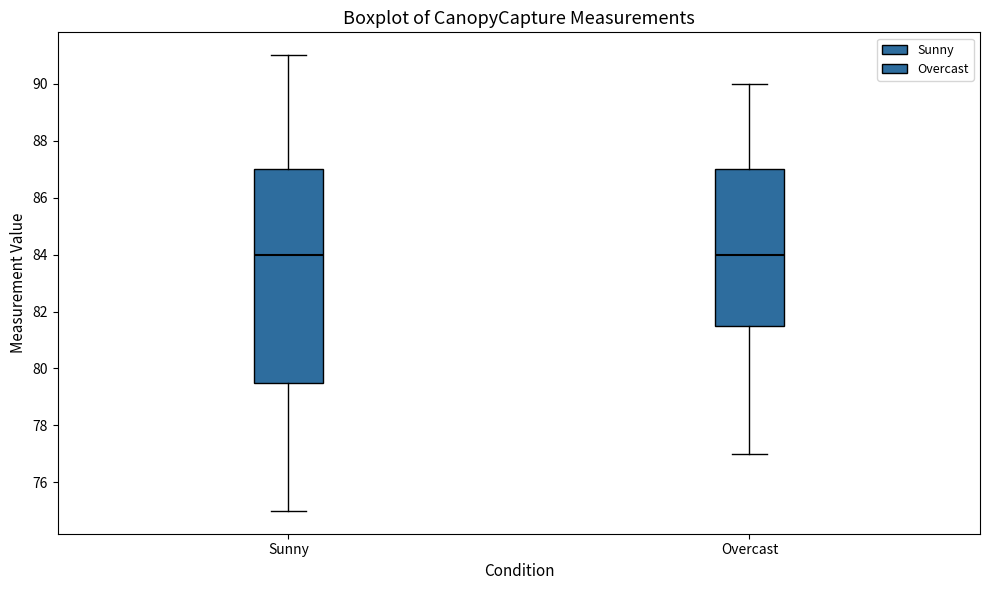

Which box is the tallest, from its lower edge to its upper edge?

Sunny